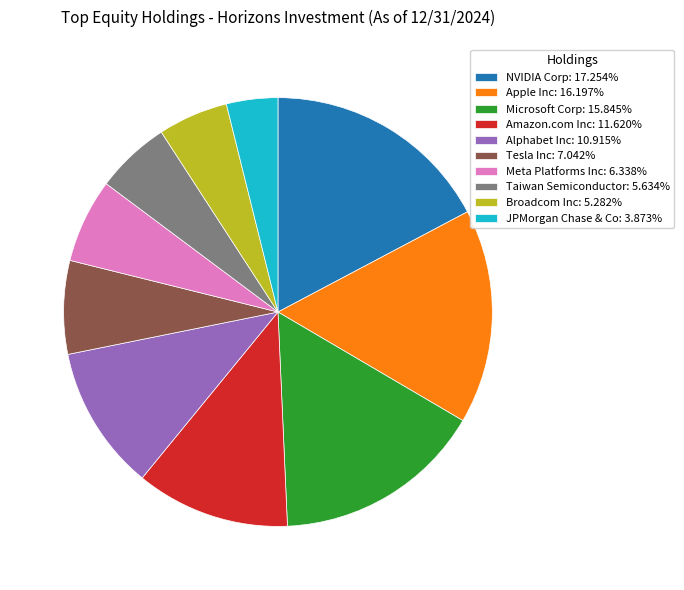

What is the ratio of the value at Taiwan Semiconductor: 5.634% to the value at Meta Platforms Inc: 6.338%?

0.9